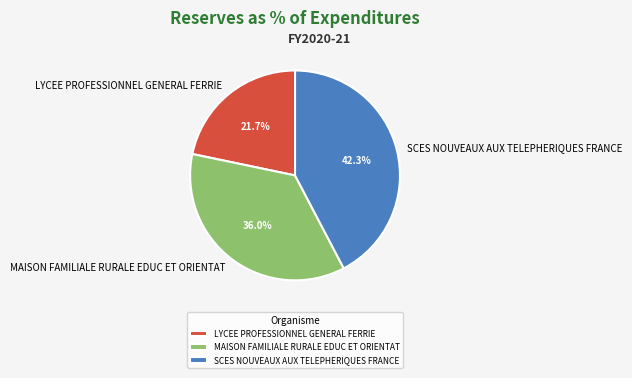

Which category has the biggest portion of the pie?

SCES NOUVEAUX AUX TELEPHERIQUES FRANCE